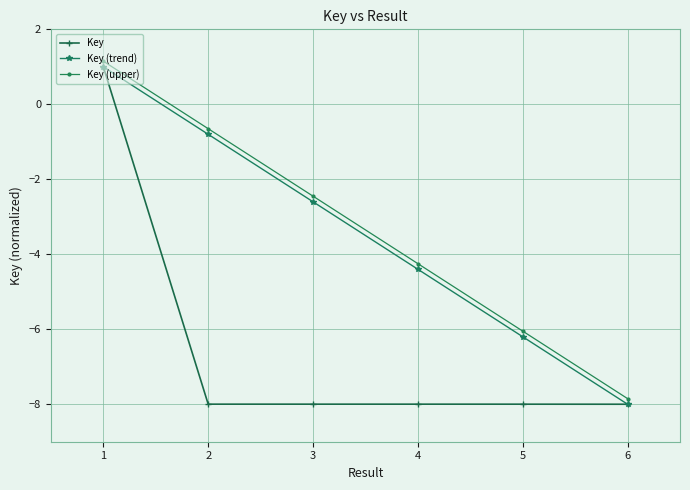

How many values in the Key (upper) series are below -2?

4